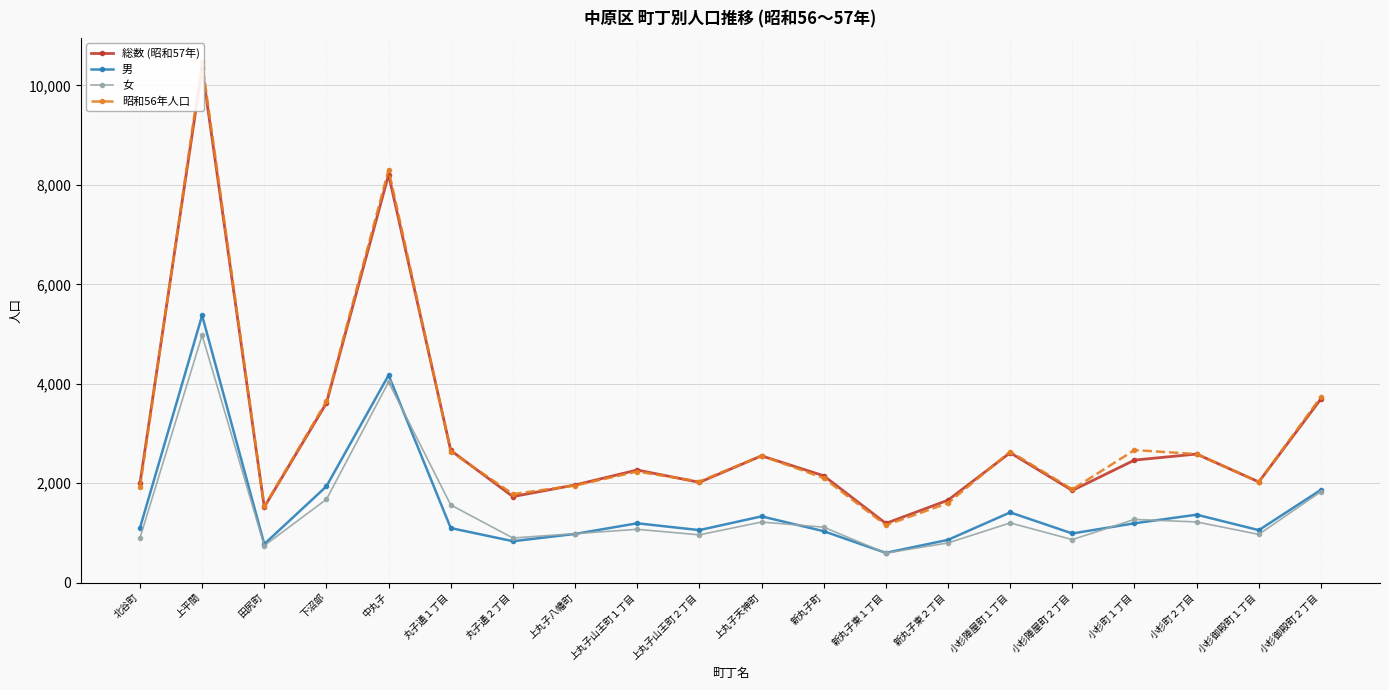

How many values in the 昭和56年人口 series exceed 2234?

9